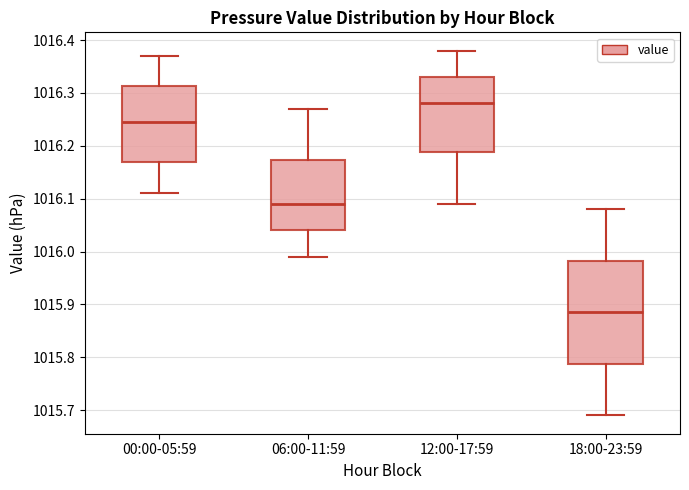

Where does the lower whisker of the box for 00:00-05:59 end on the y-axis? The values are not printed on the chart, so give them approximately, as read against the axis.

1016.11